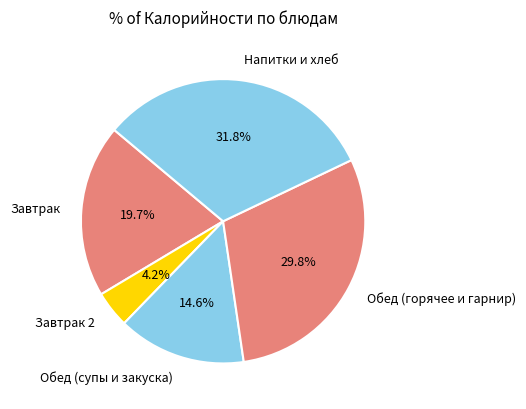

Rank the categories by value from highest to lowest.

Напитки и хлеб, Обед (горячее и гарнир), Завтрак, Обед (супы и закуска), Завтрак 2